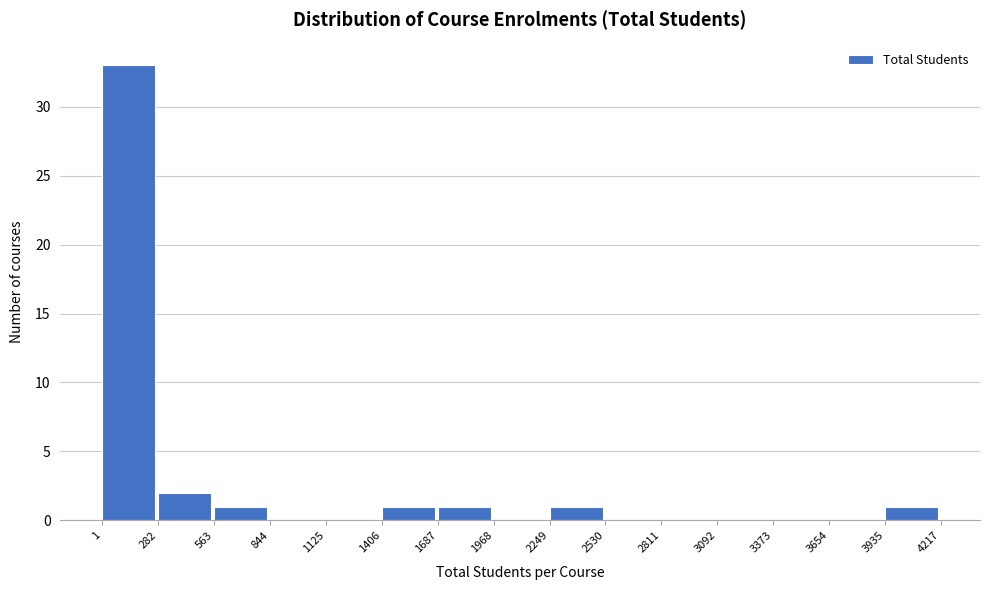

Reading left to right, transcribe this chart: for each bar, give the range it covers on the x-axis and its height. The values are not printed on the chart, so give them approximately, as read against the axis.

1 to 282: 33
282 to 563: 2
563 to 844: 1
844 to 1125: 0
1125 to 1406: 0
1406 to 1687: 1
1687 to 1968: 1
1968 to 2249: 0
2249 to 2530: 1
2530 to 2811: 0
2811 to 3092: 0
3092 to 3373: 0
3373 to 3654: 0
3654 to 3935: 0
3935 to 4217: 1